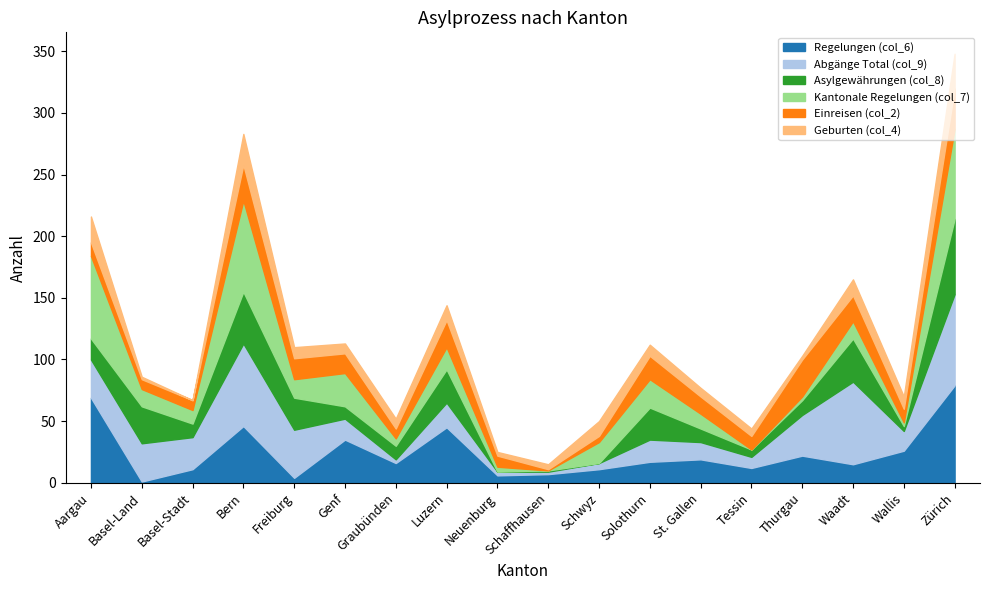

What is the difference between the maximum and second lowest values in the Kantonale Regelungen (col_7) series?

74